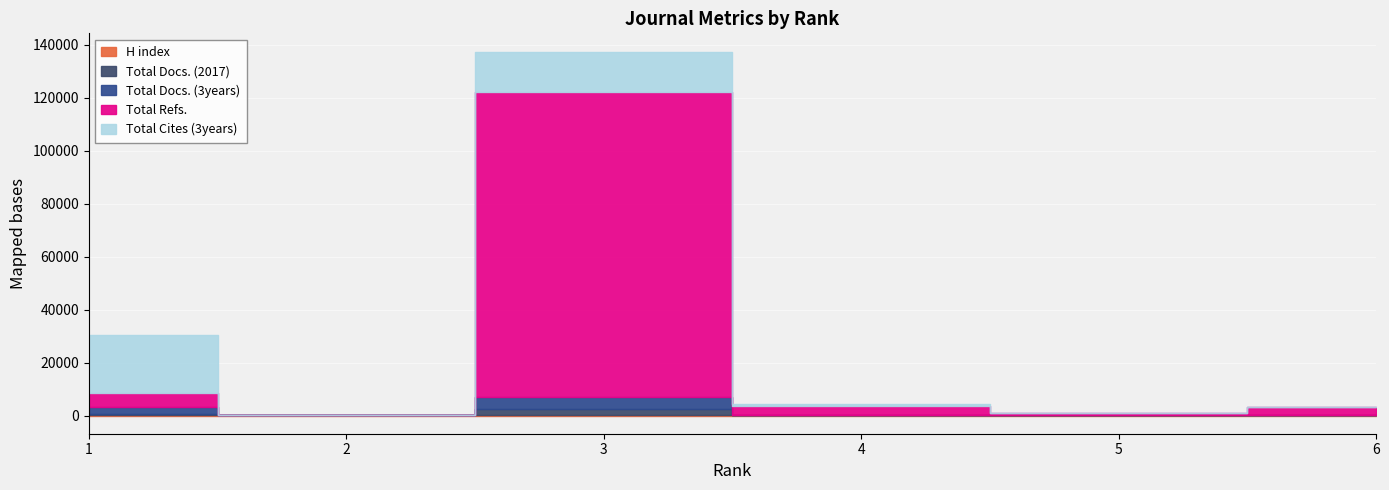

How many data points in Total Refs. are less than 3391?

3